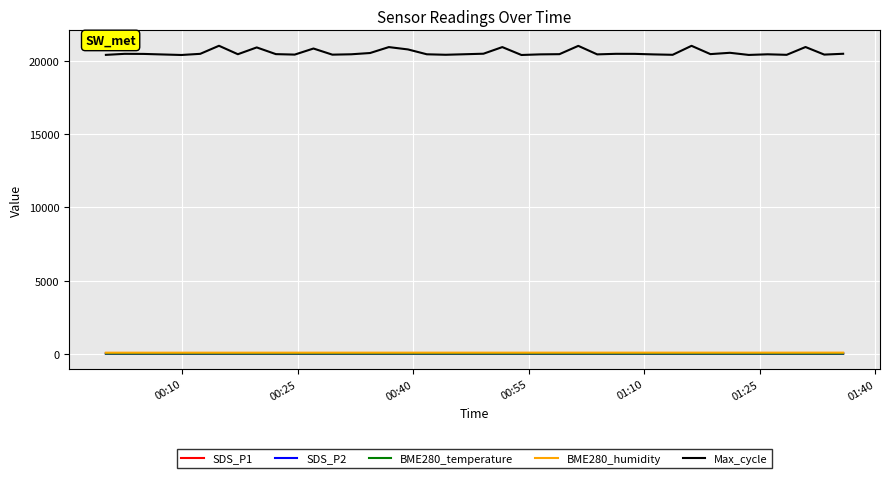

At how many categories does at least one series exceed 8303?

40